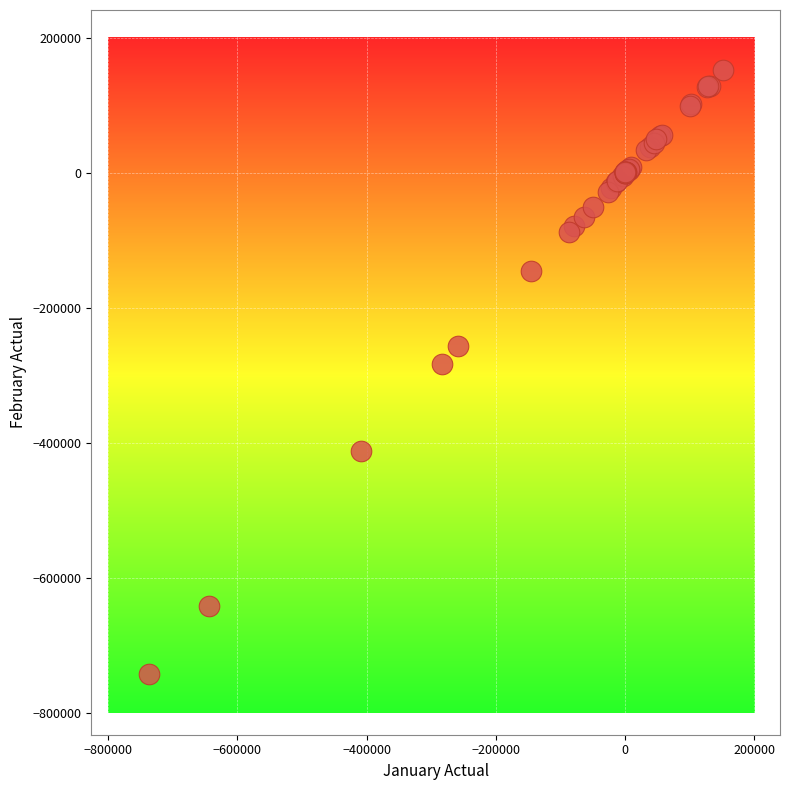

What Y value in the scatter plot is closest to -295489?

-283050.6